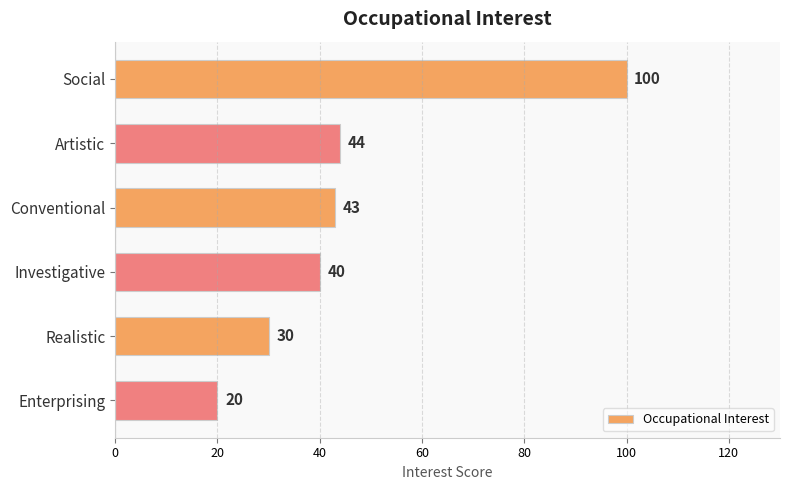

Reading bottom to top, what are all the values shown in this chart?

20	30	40	43	44	100